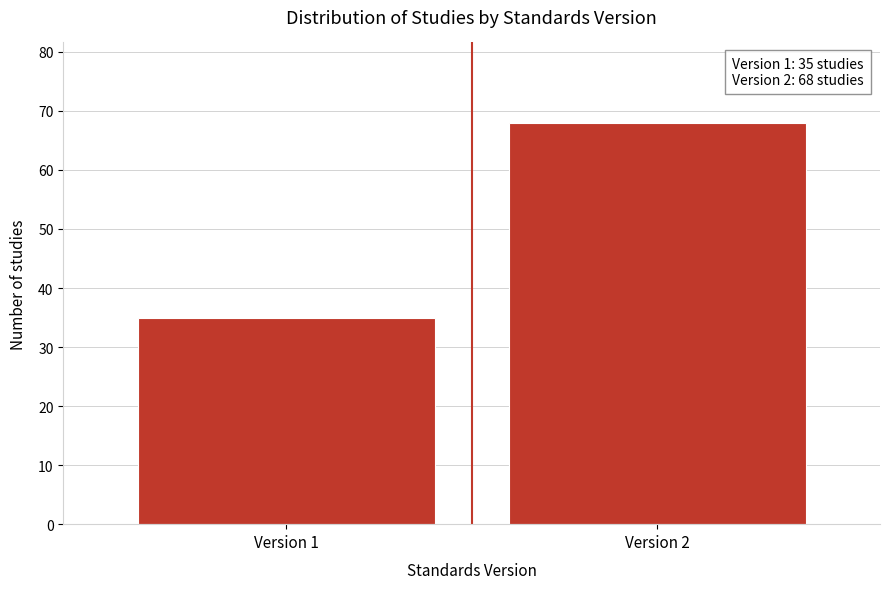

Reading left to right, transcribe all the data shown in this chart.

35	68